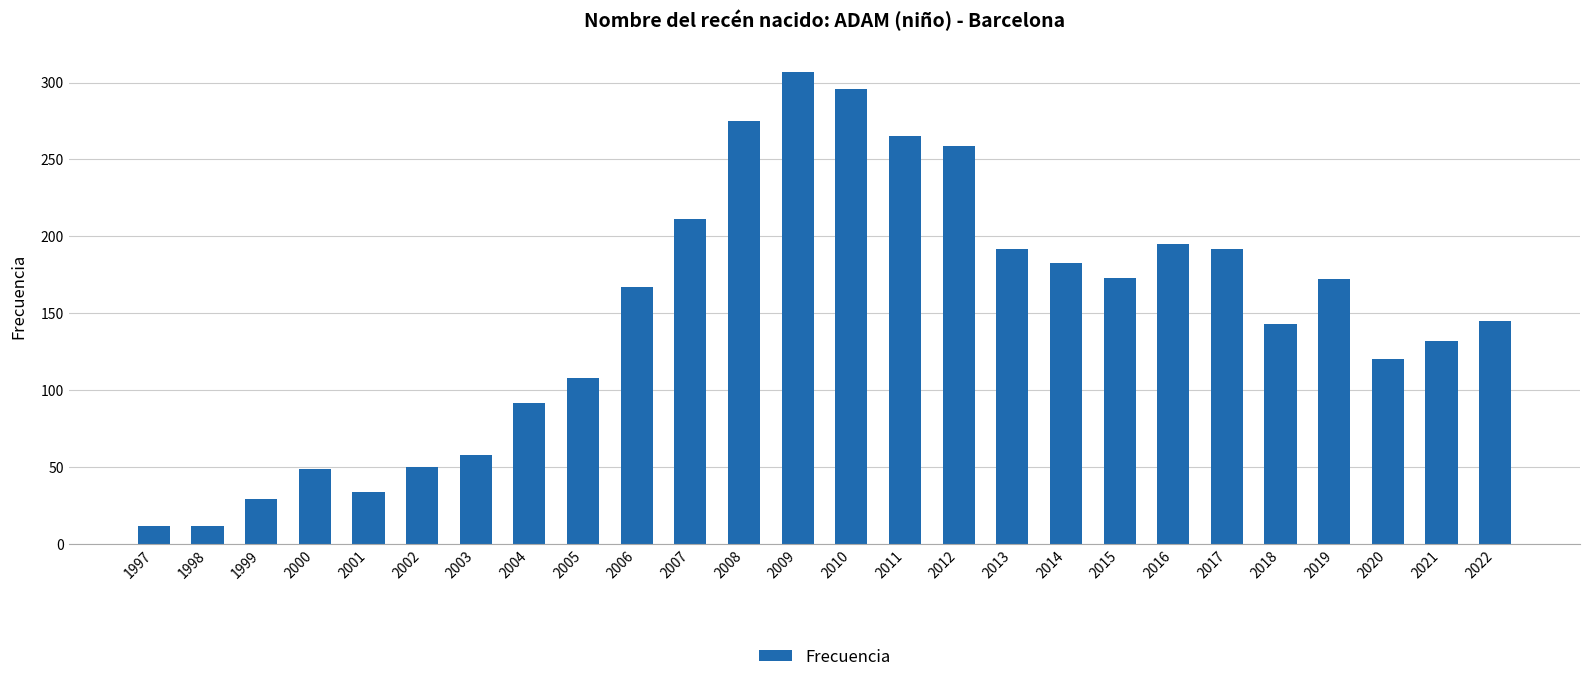

The value at 2001 is 8. True or false?

False